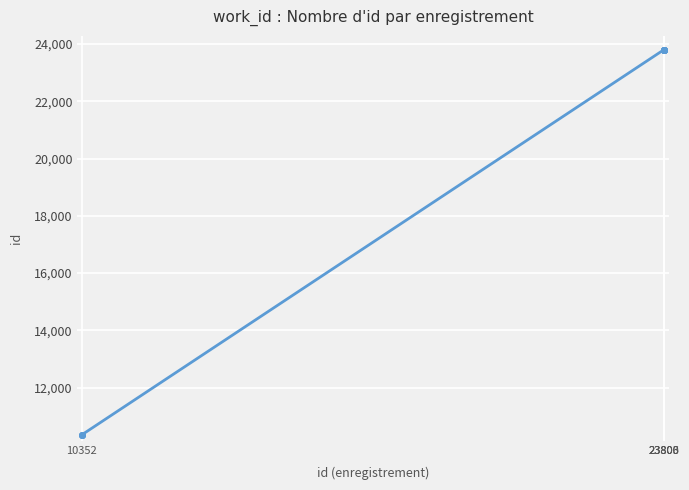

What is the value of the 8th point from the left?

23804